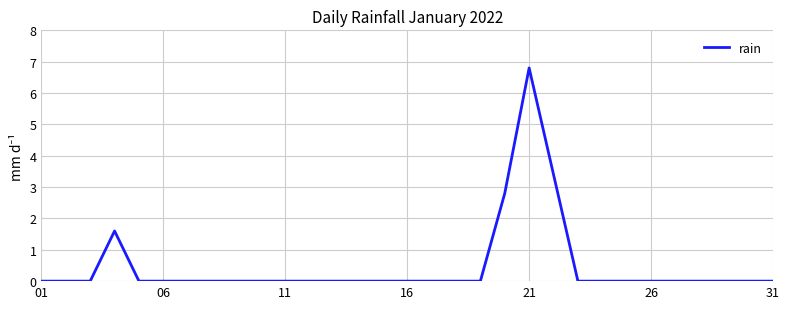

What is the difference between the maximum and minimum values?

6.8